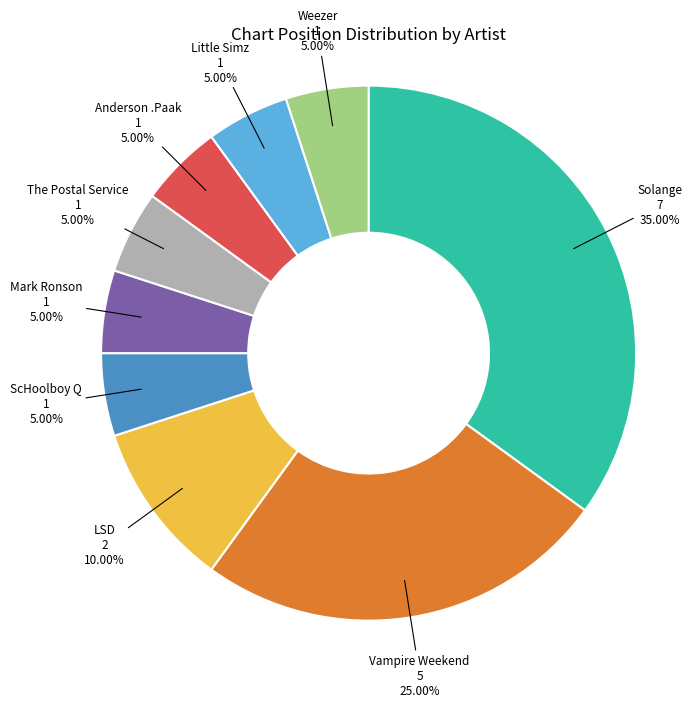

Do ScHoolboy Q and Solange together represent more than half of the pie?

No